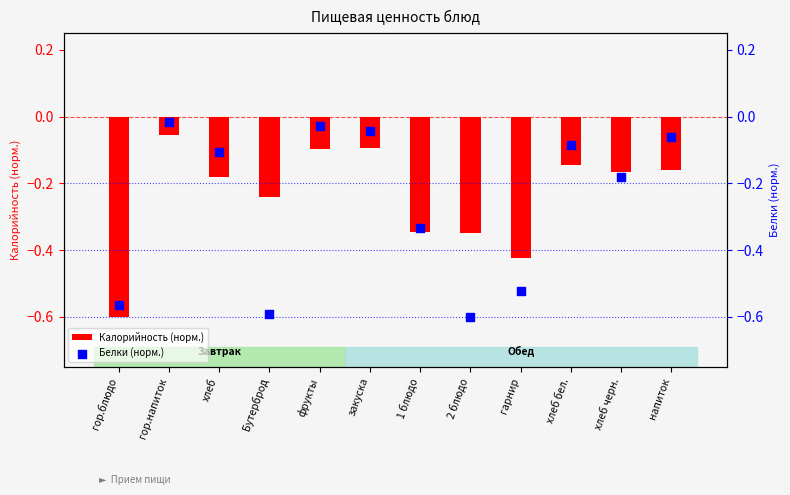

What is the total value across all series at фрукты?

-0.1